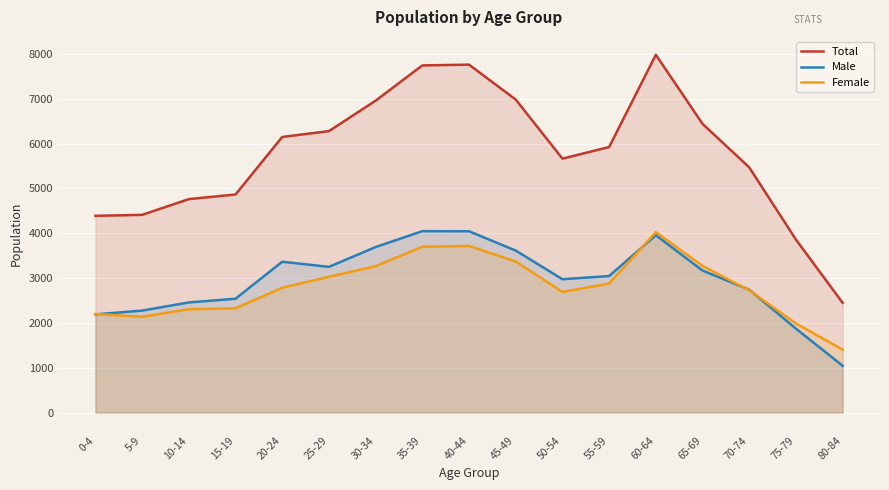

List the series in order of their peak value, highest first.

Total, Male, Female